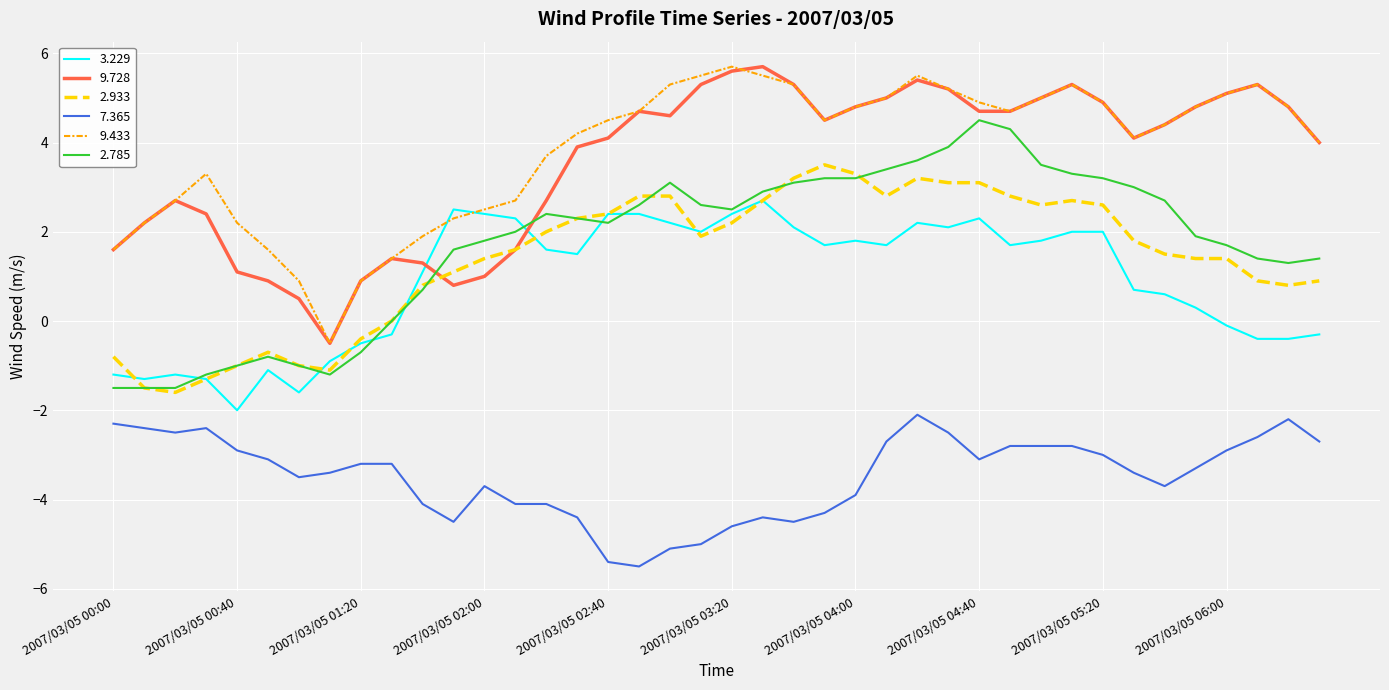

What are all the series names shown in the legend?

3.229, 9.728, 2.933, 7.365, 9.433, 2.785